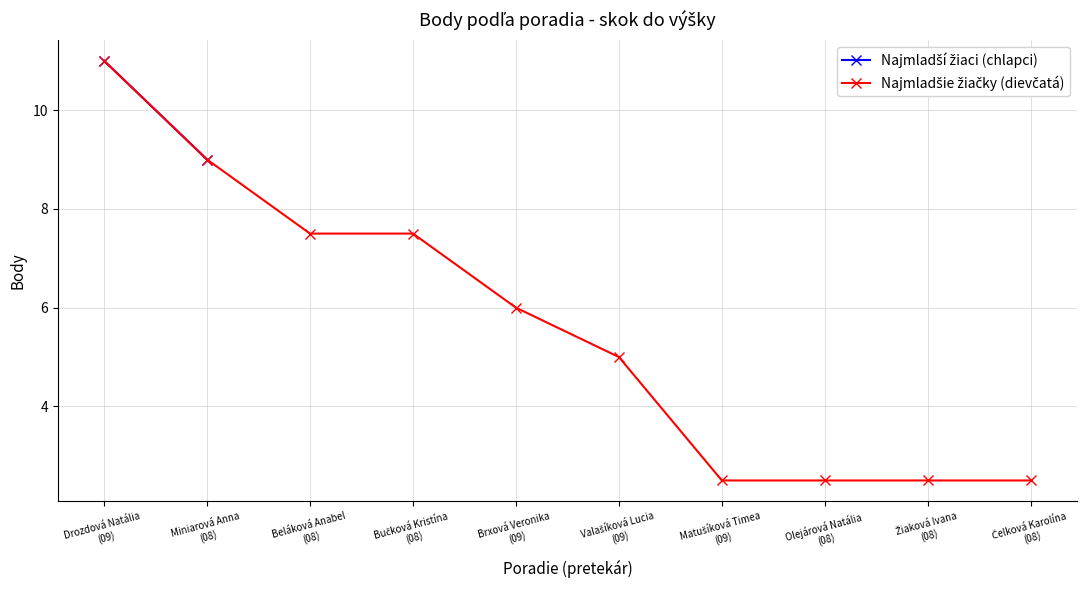

The chart shows a value of 11.0 at Drozdová Natália
(09). True or false?

True